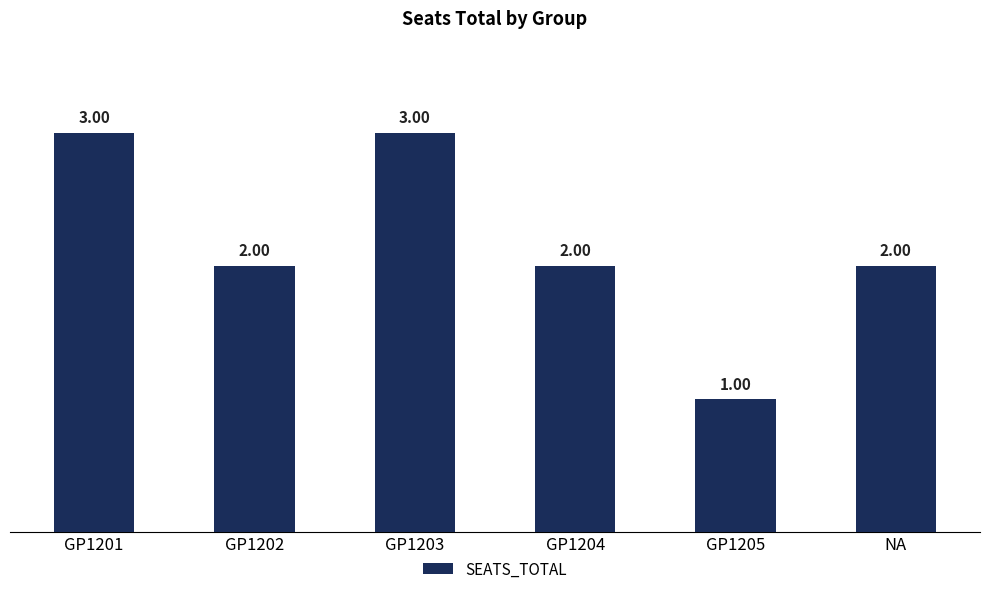

What is the sum of the values at NA and GP1204?

4